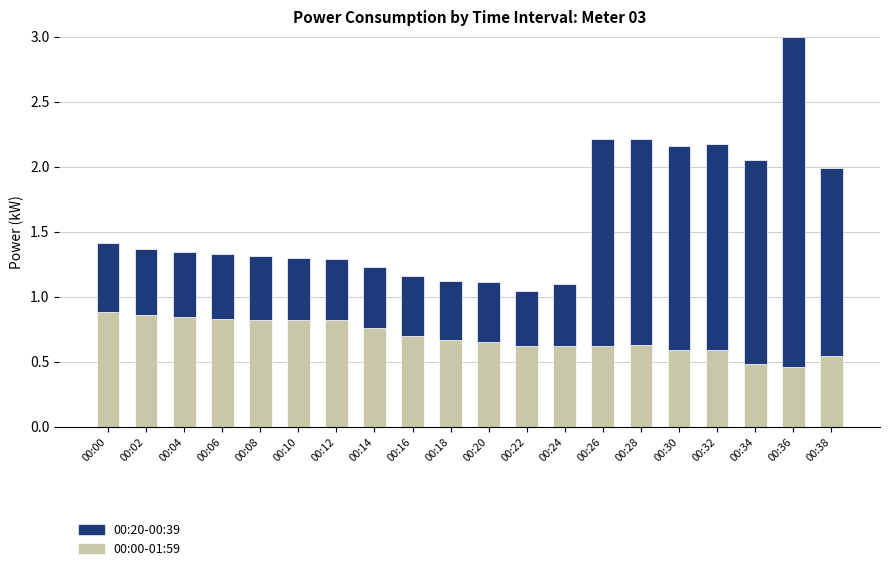

What is the total value across all series at 00:16?

1.2